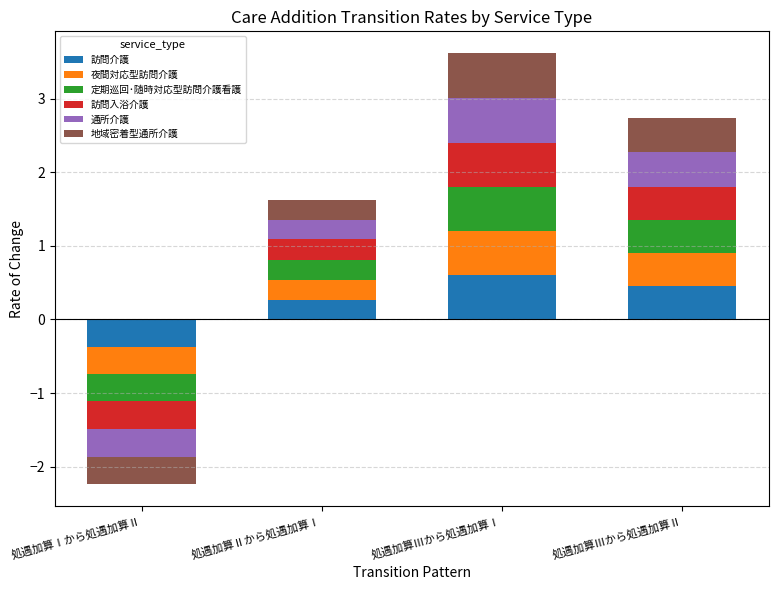

How many bars are there in total?

24